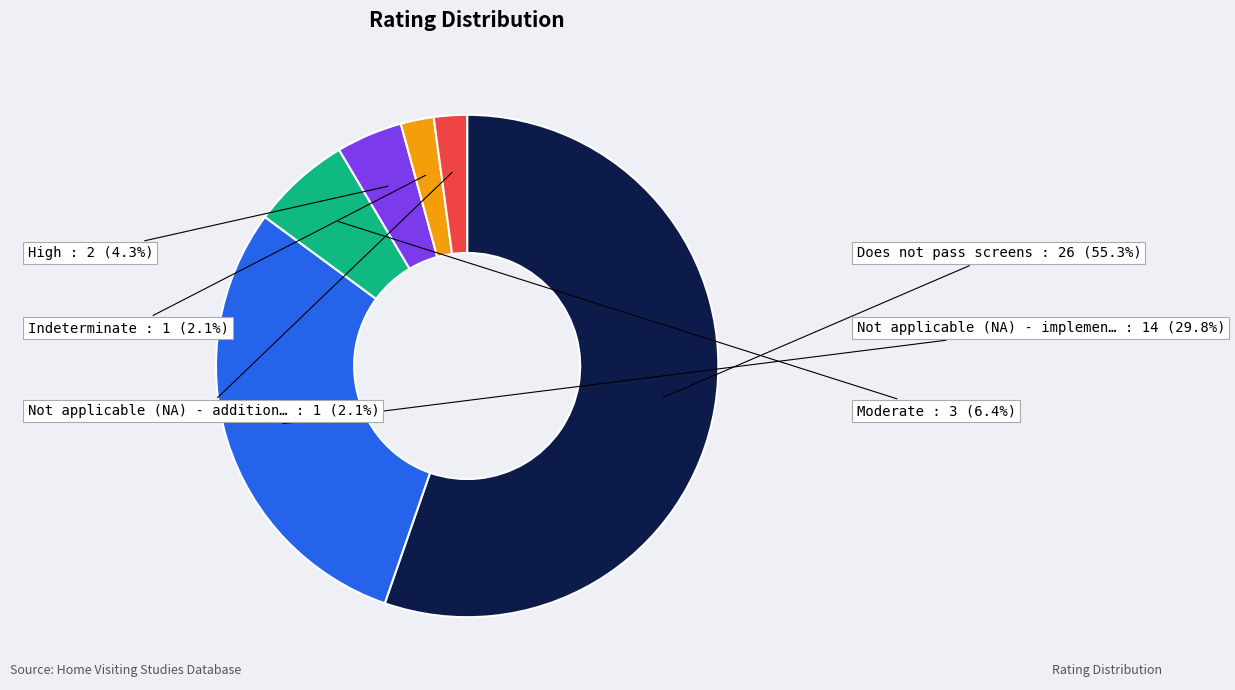

Does any single category account for the majority?

Yes